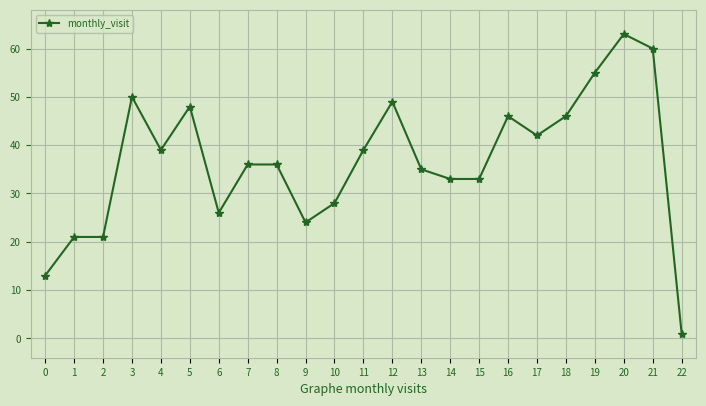

What is the minimum value shown in the chart?

1